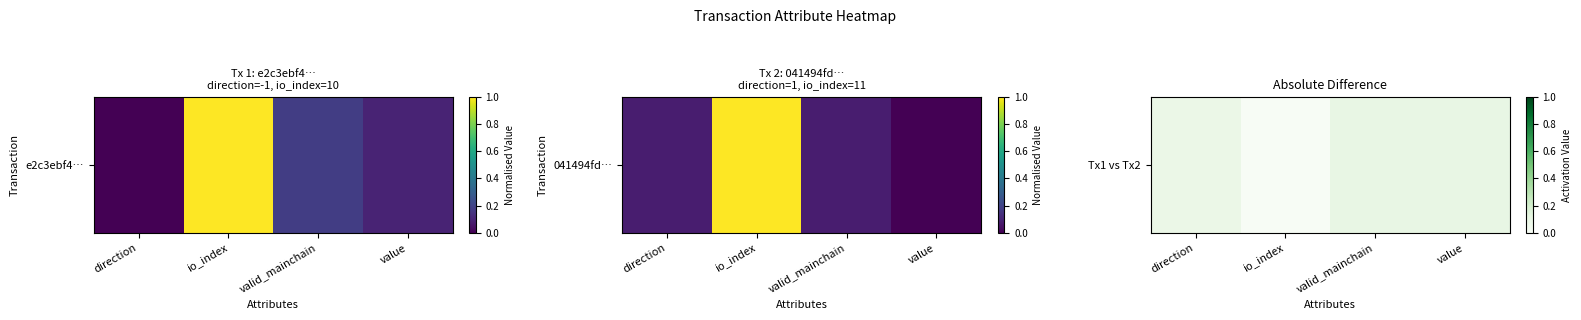

Count the number of categories in the chart.

4